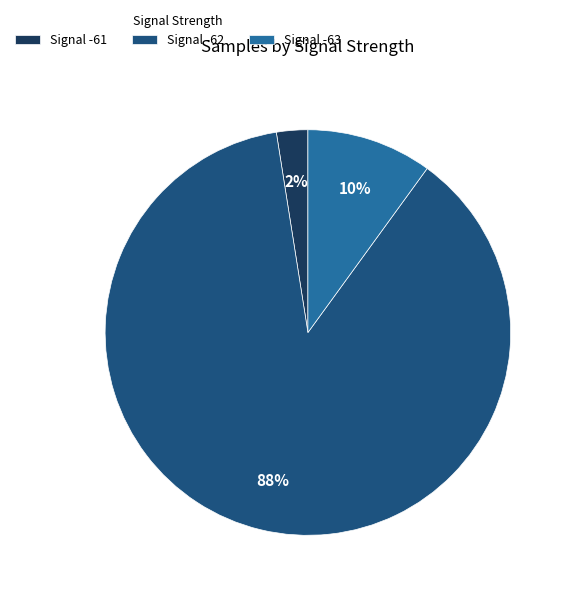

To the nearest percent, what portion does Signal -63 represent?

10%